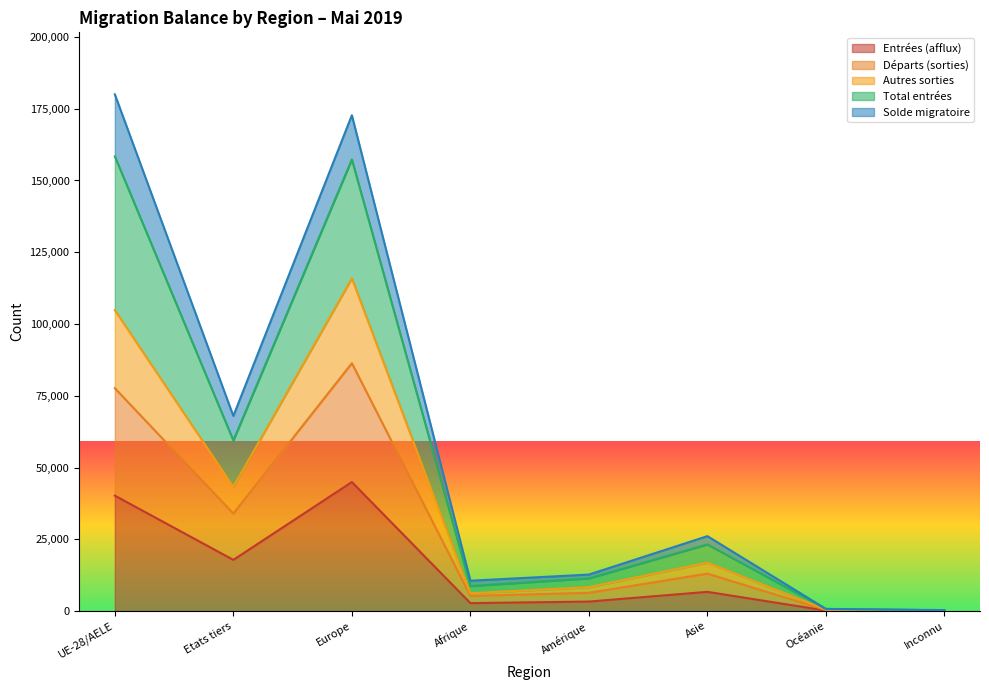

Which series changed the most between UE-28/AELE and Europe?

Autres sorties